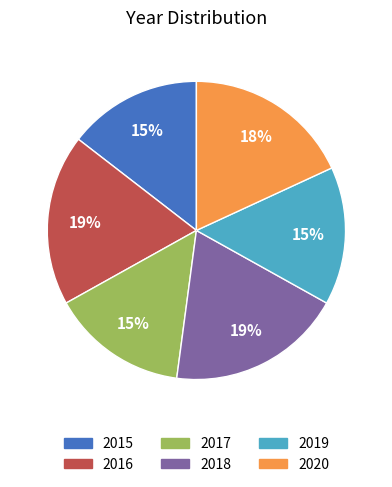

To the nearest percent, what is the difference between the largest and smallest slice percentages?

4%